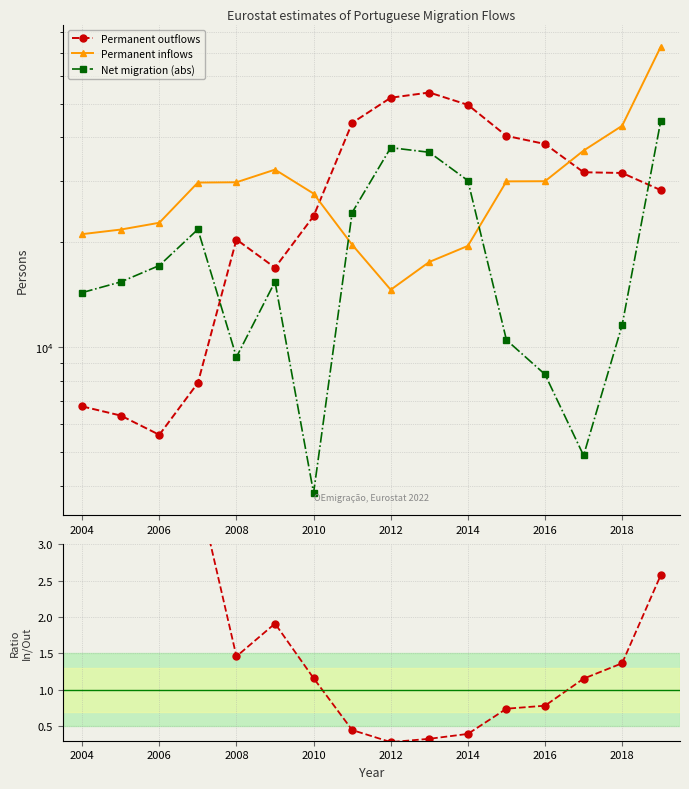

What is the minimum value shown in the chart?

0.3